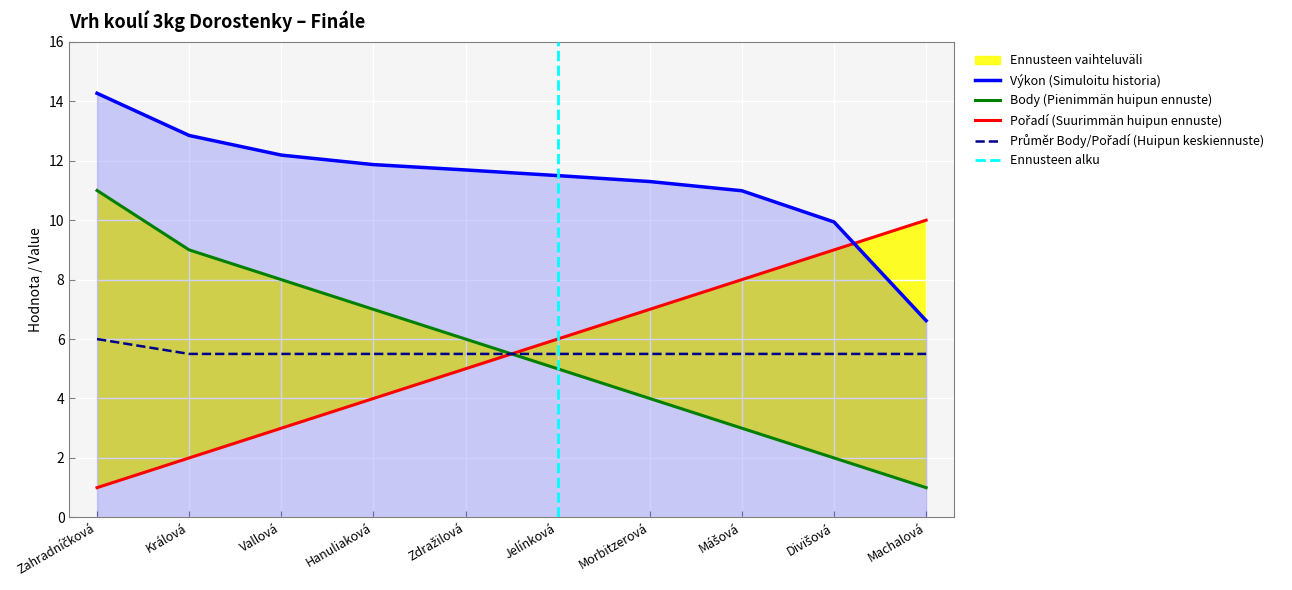

Count the Pořadí values in the range 3 to 8.

6